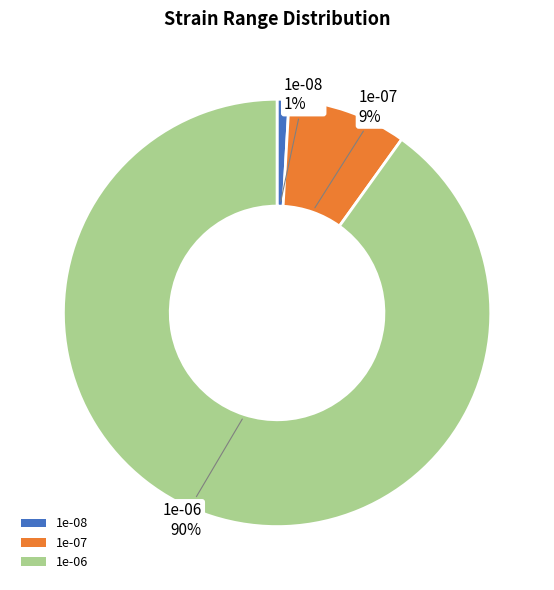

How many segments does this pie chart have?

3